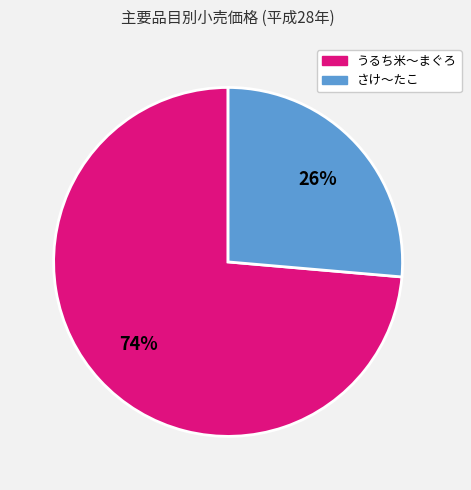

Count the number of slices in the pie.

2